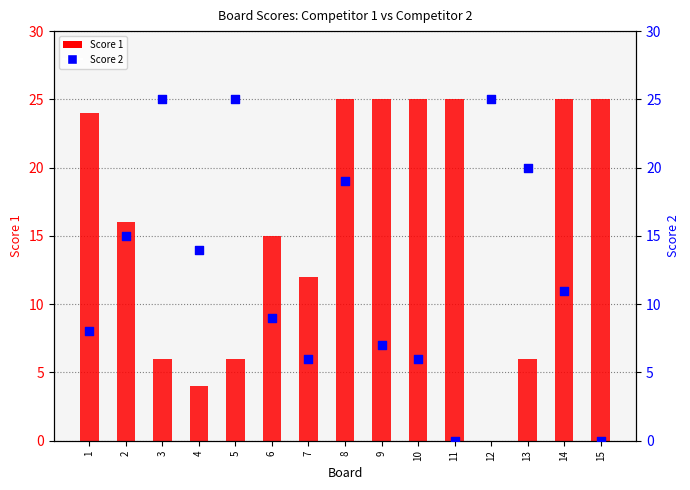

What are all the series names shown in the legend?

Score 1, Score 2